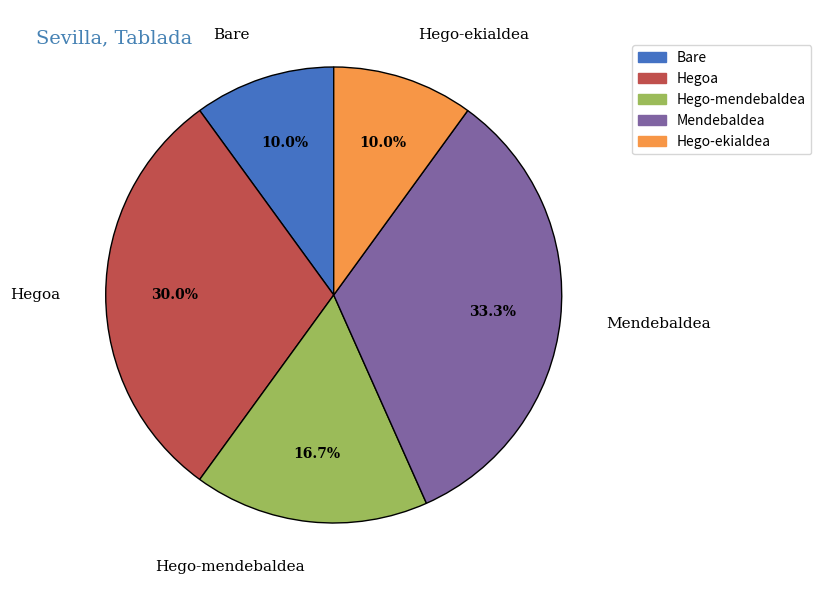

To the nearest percent, what portion does Hego-ekialdea represent?

10%